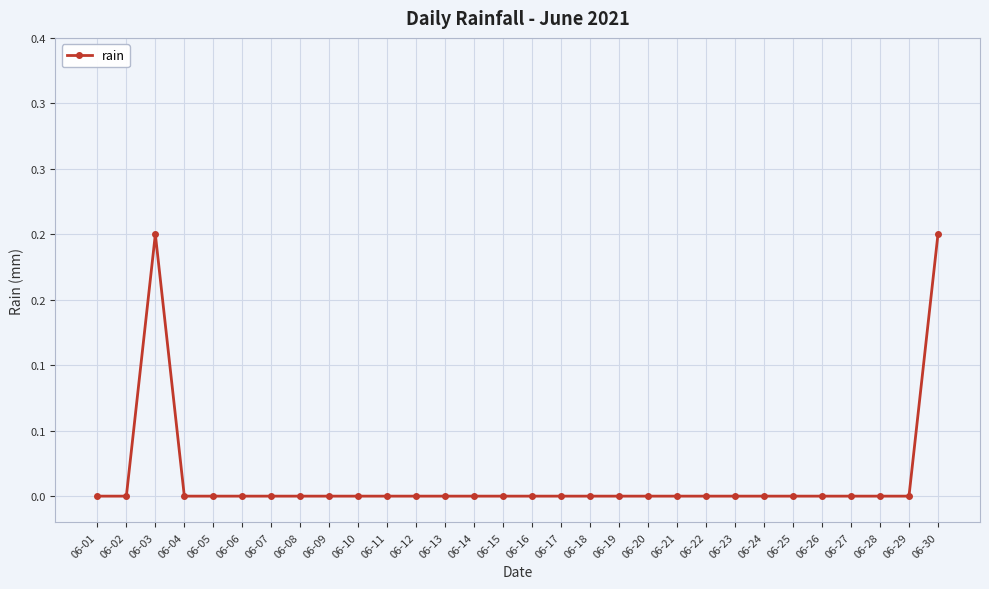

True or false: the data shows 0.0 at 06-02.

True